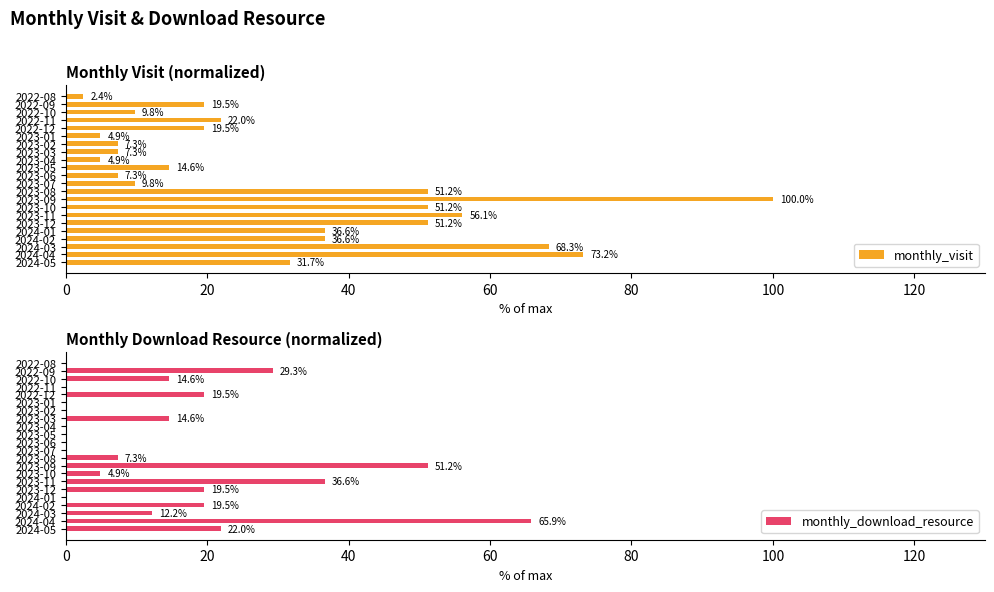

Are the bars horizontal?

Yes